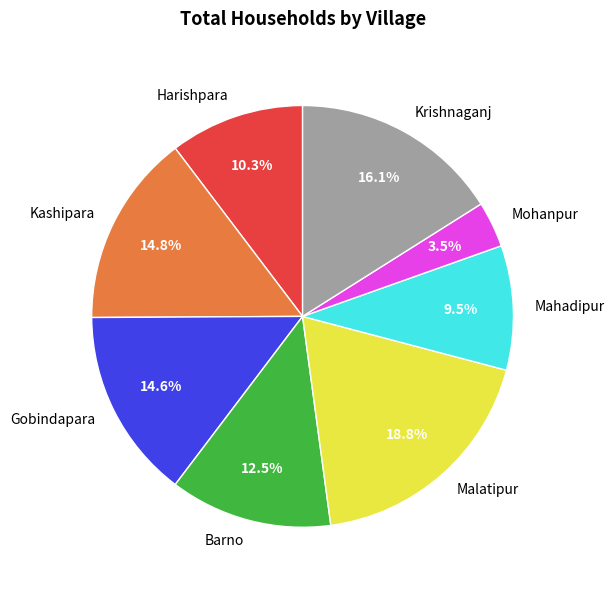

How many segments does this pie chart have?

8